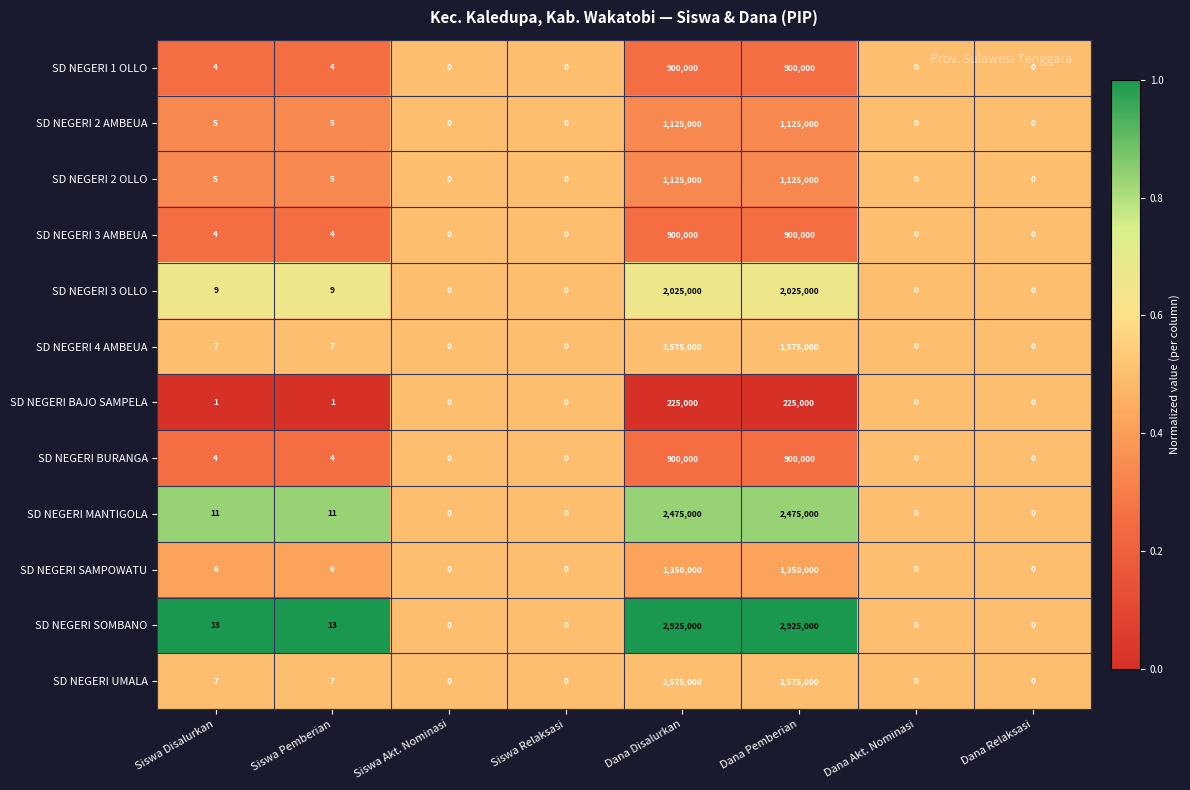

What is the highest value of the SD NEGERI MANTIGOLA series?

2475000